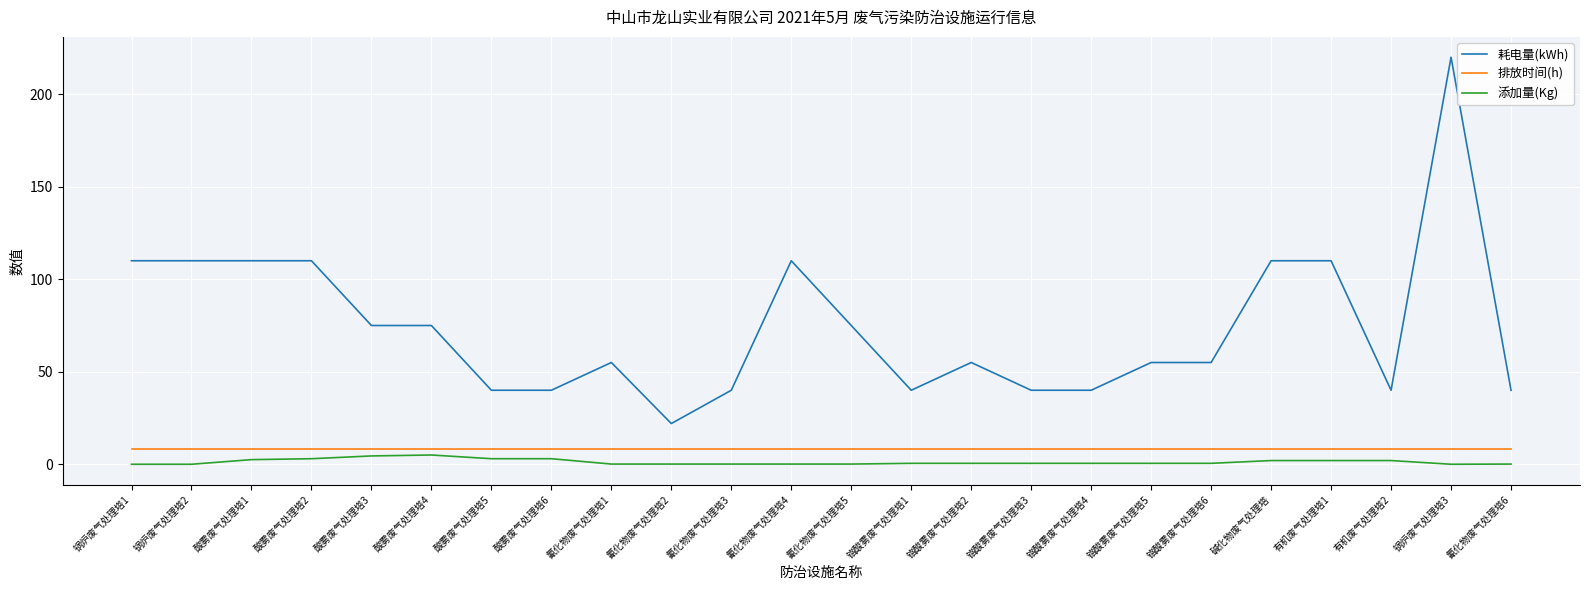

What is the difference between the maximum and minimum values in the 耗电量(kWh) series?

198.0